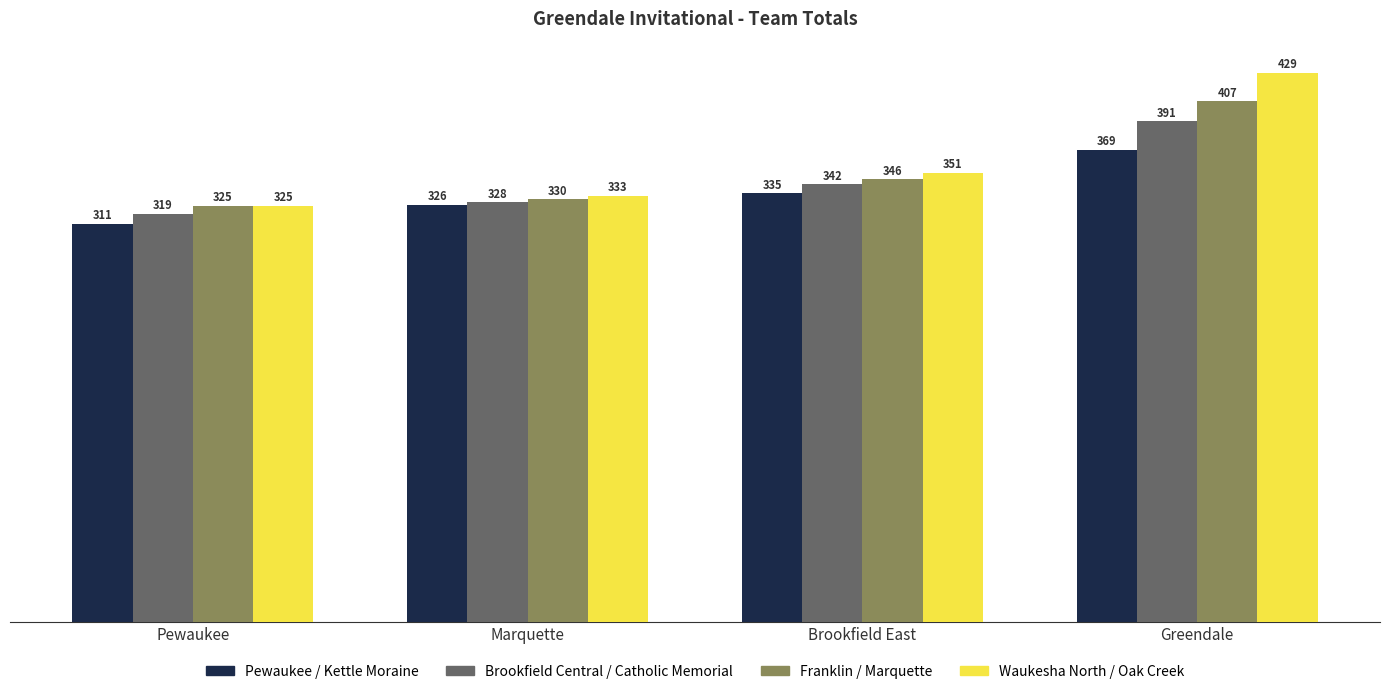

What is the total value across all series at Greendale?

1596